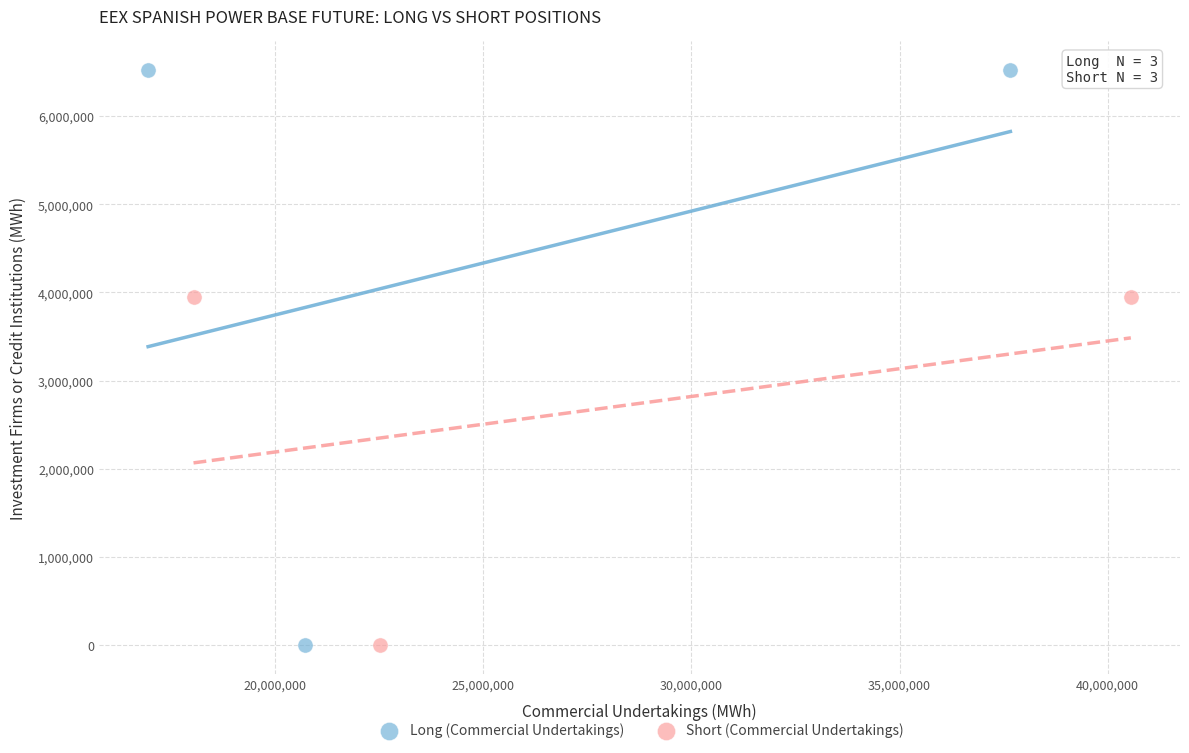

Which series contains the highest Y value?

Long (Commercial Undertakings)